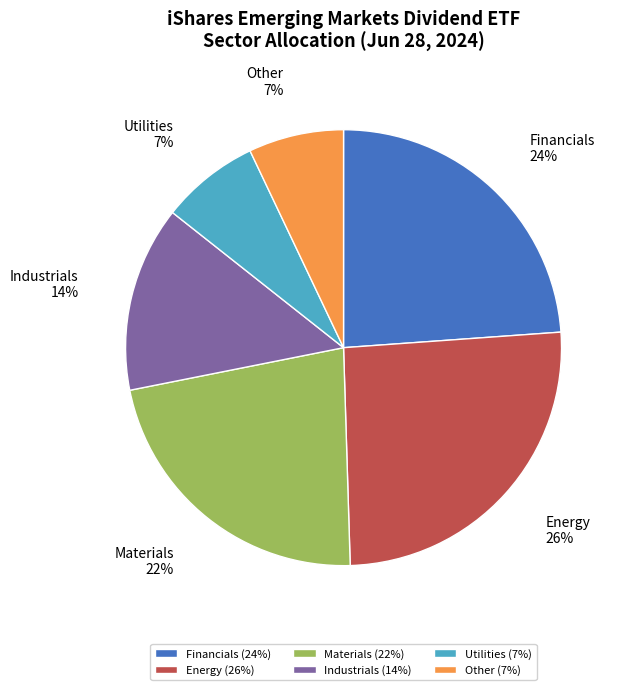

Is there a majority slice in this chart?

No